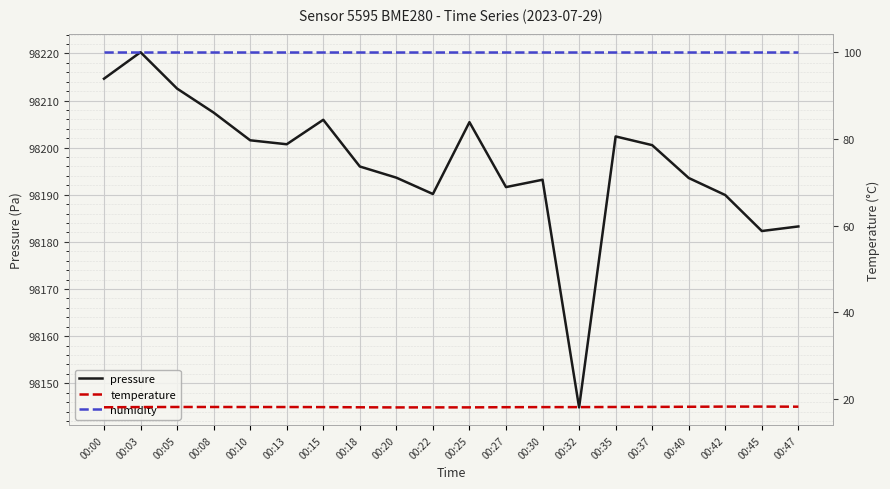

What is the difference between the maximum and minimum values in the temperature series?

0.2